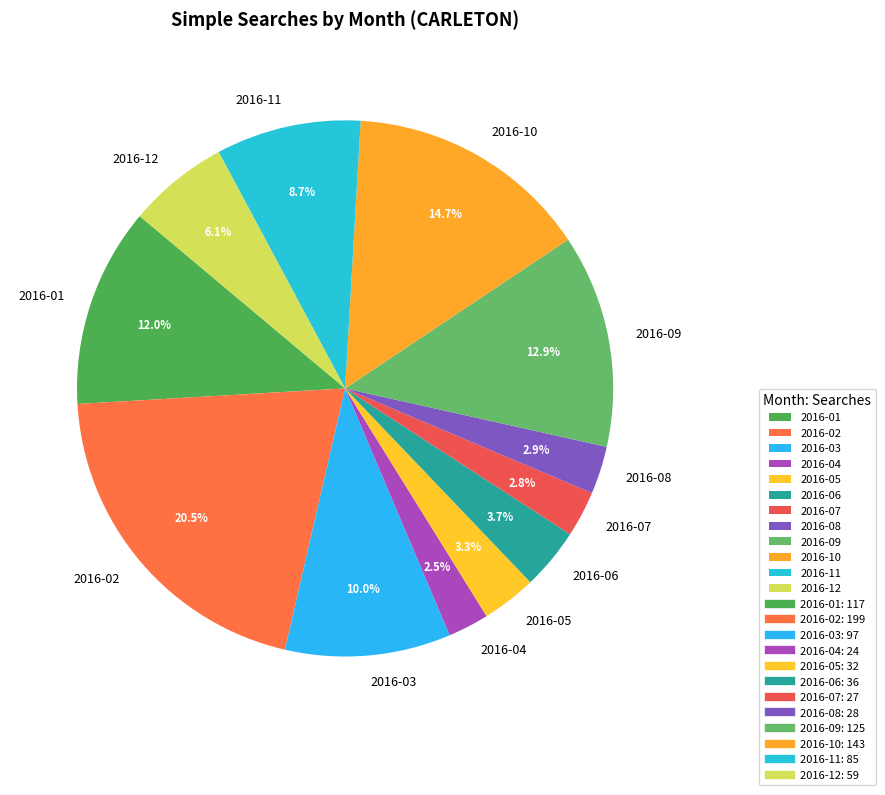

True or false: 2016-03 accounts for 1% of the total.

False